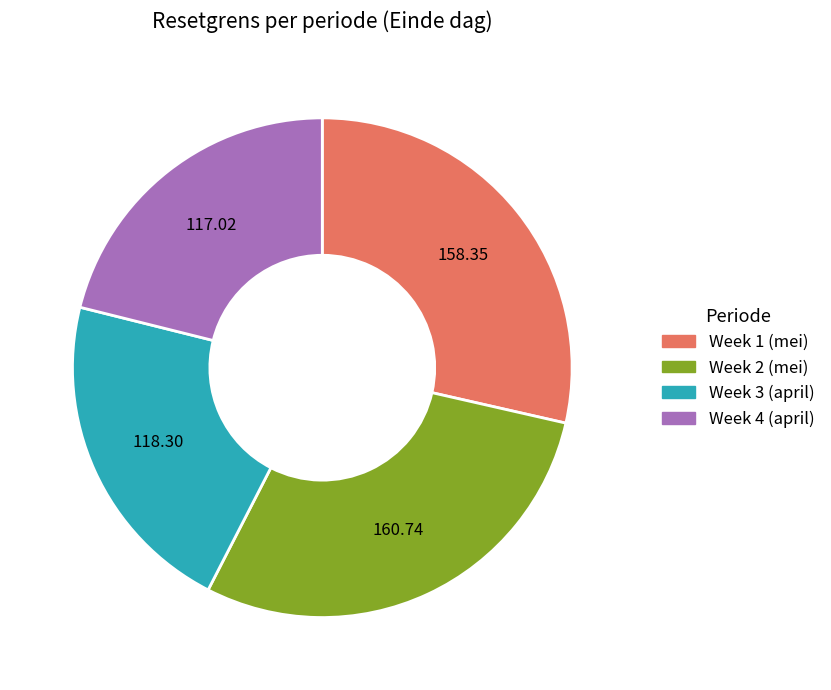

Approximately how many times larger is the value at Week 4 (april) compared to Week 1 (mei)?

0.7